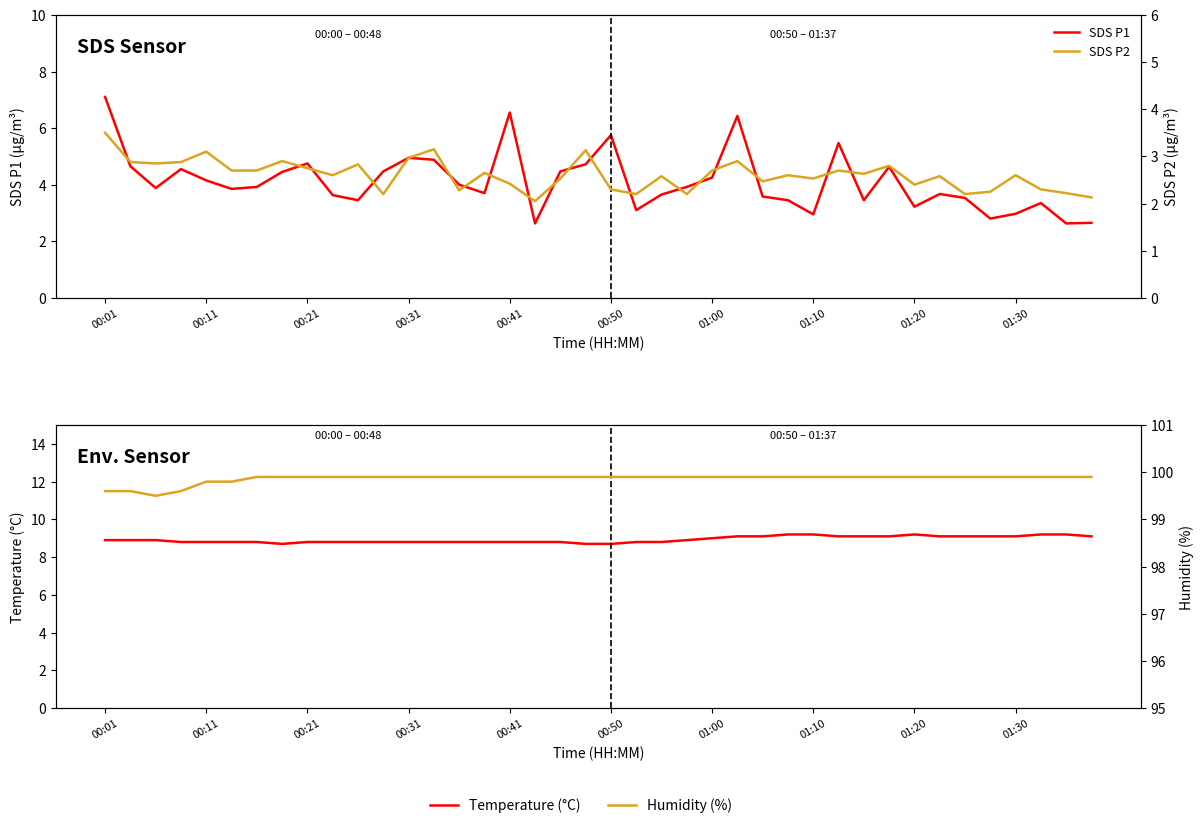

What is the sum of all SDS P1 values?

164.2